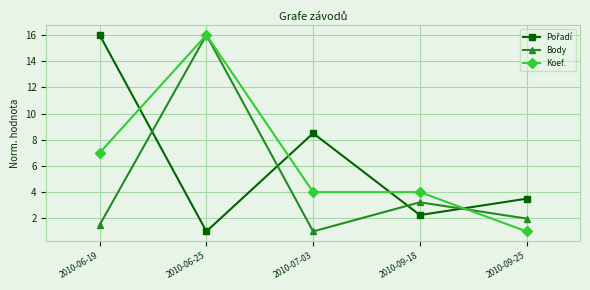

At which category does Body reach its first local valley?

2010-07-03